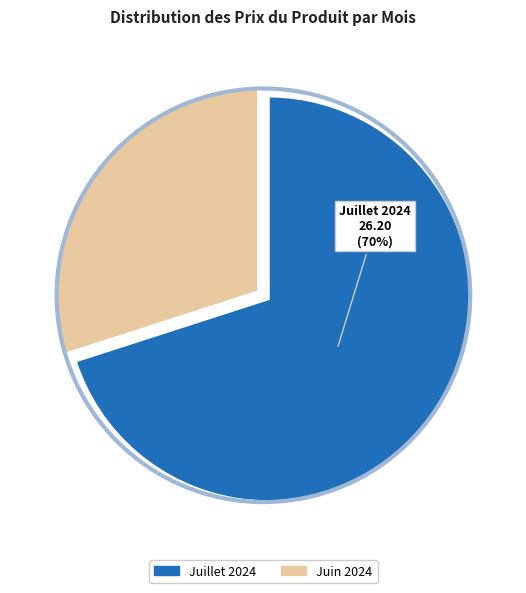

To the nearest percent, what is the difference between the largest and smallest slice percentages?

40%